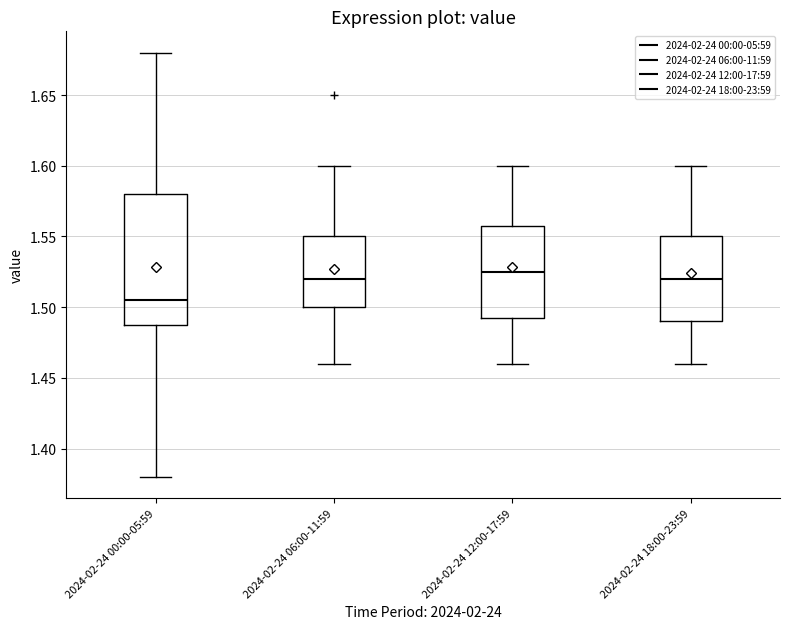

Where is the upper edge of the box for 2024-02-24 12:00-17:59 on the y-axis? The values are not printed on the chart, so give them approximately, as read against the axis.

1.560